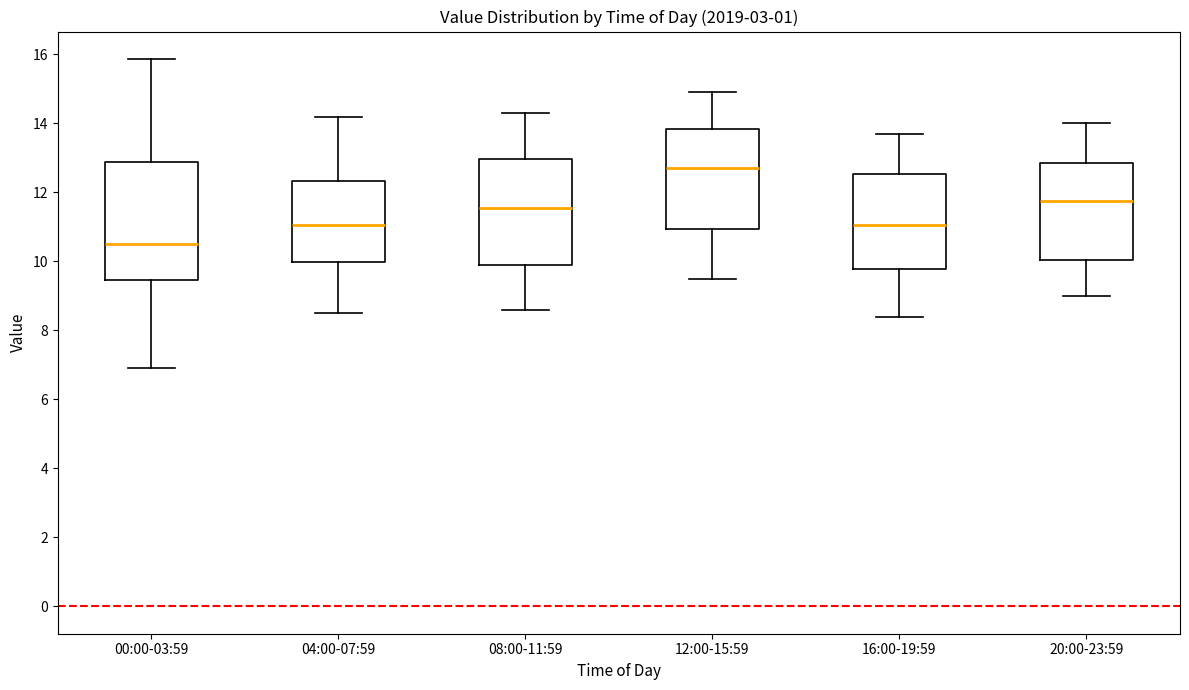

Which box has the highest median line?

12:00-15:59